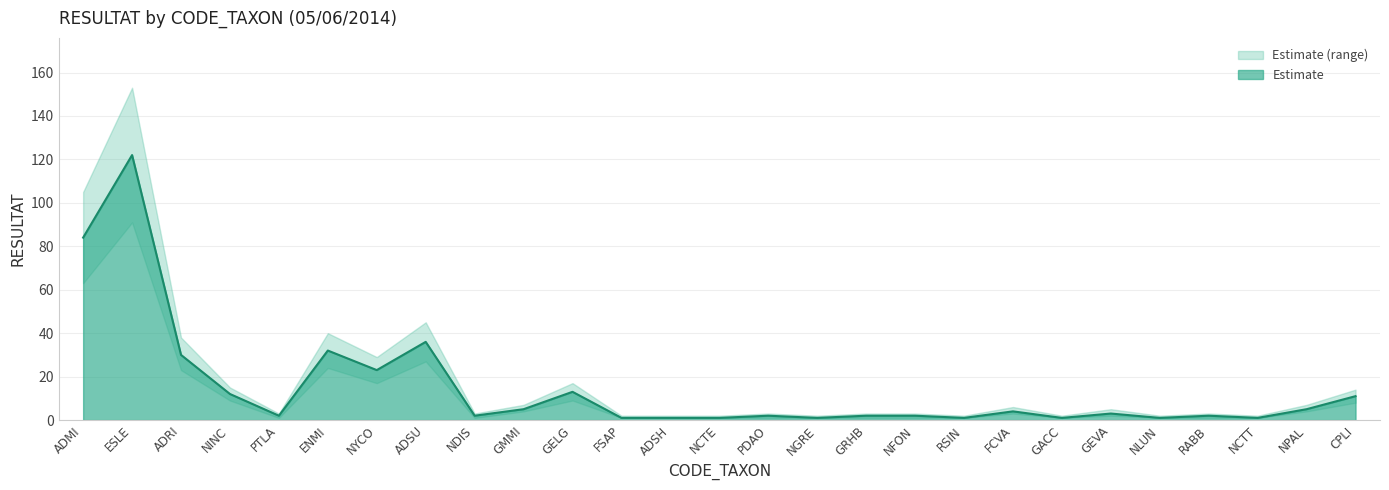

How many data points does each series have?

27